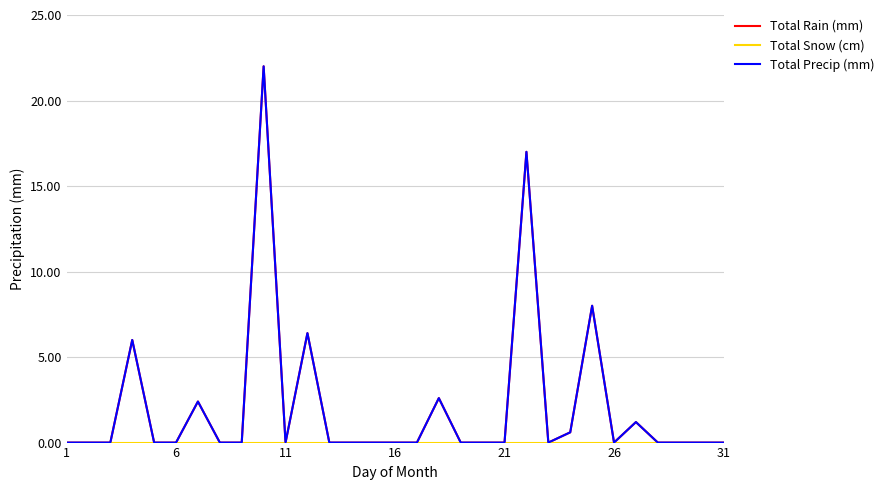

Is this an area chart (filled region under the line)?

No